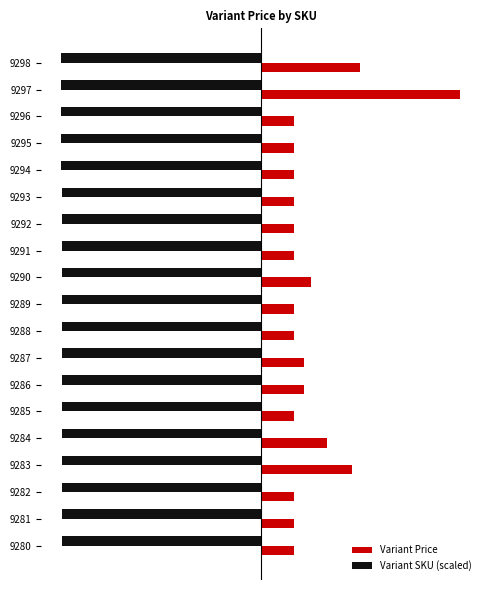

Reading left to right, what are all the values shown in this chart?

Variant Price: 3089.0	6179.0	1029.0	1029.0	1029.0	1029.0	1029.0	1029.0	1544.0	1029.0	1029.0	1338.0	1338.0	1029.0	2059.0	2831.5	1029.0	1029.0	1029.0
Variant SKU (scaled): -6179.0	-6178.3	-6177.6	-6177.0	-6176.3	-6175.6	-6175.0	-6174.3	-6173.7	-6173.0	-6172.3	-6171.7	-6171.0	-6170.3	-6169.7	-6169.0	-6168.3	-6167.7	-6167.0